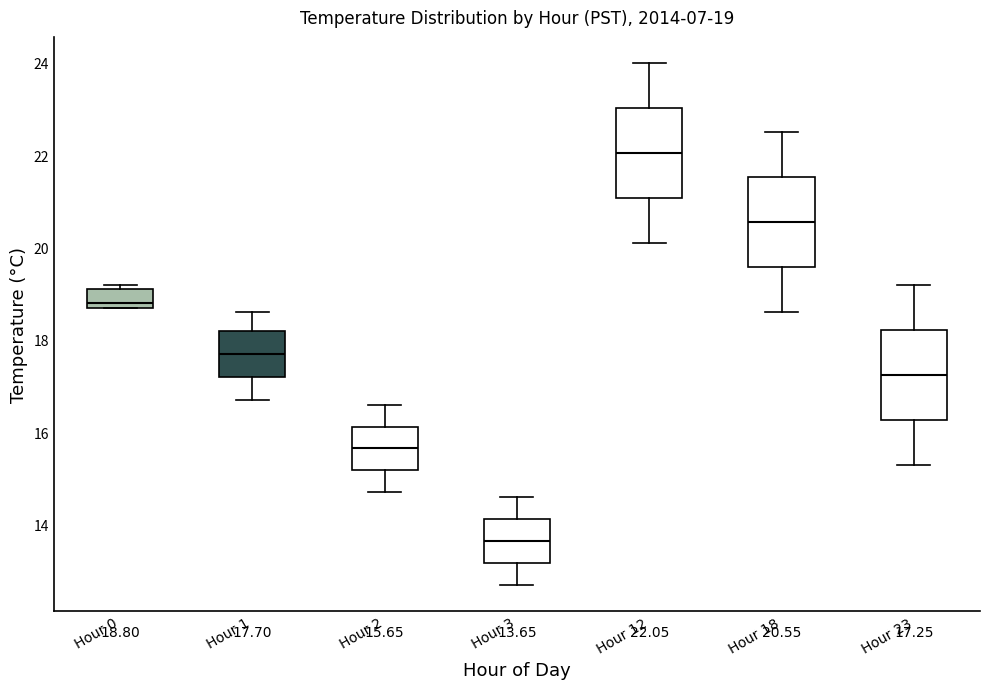

Which box has the lowest median line?

Hour 3